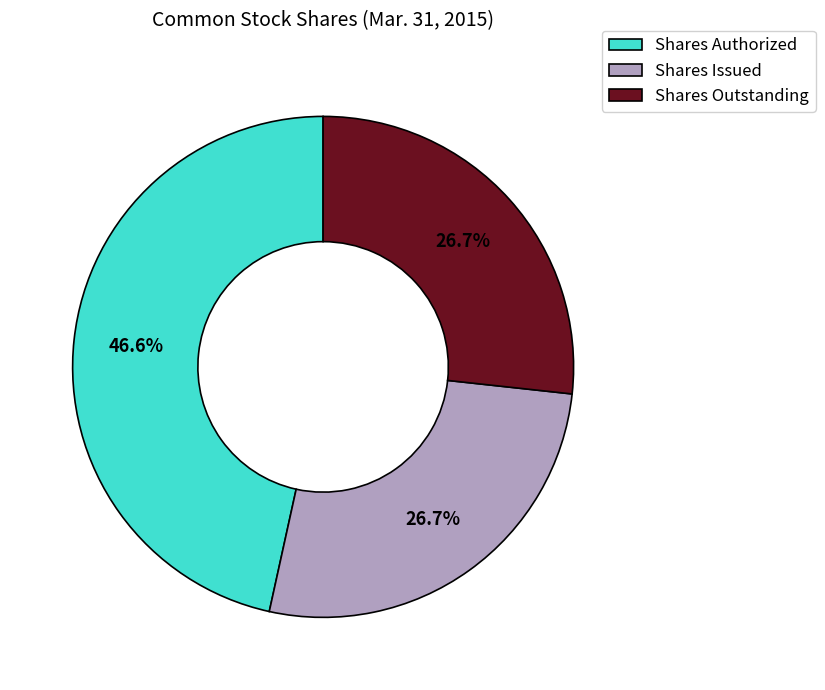

Is there a majority slice in this chart?

No